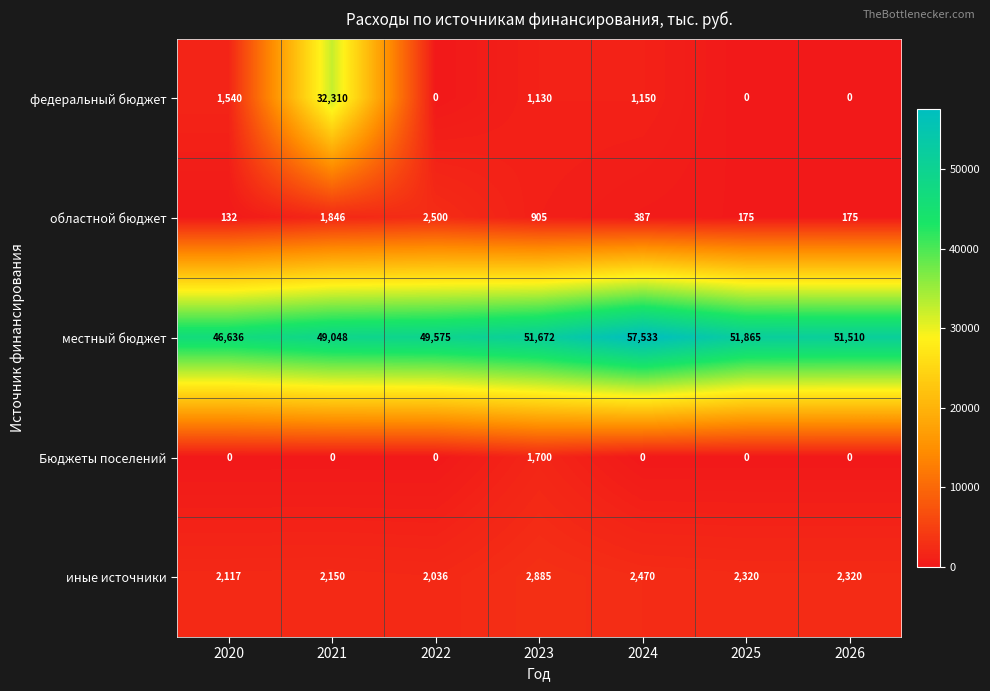

At 2021, list the series in order from largest to smallest.

местный бюджет, федеральный бюджет, иные источники, областной бюджет, Бюджеты поселений